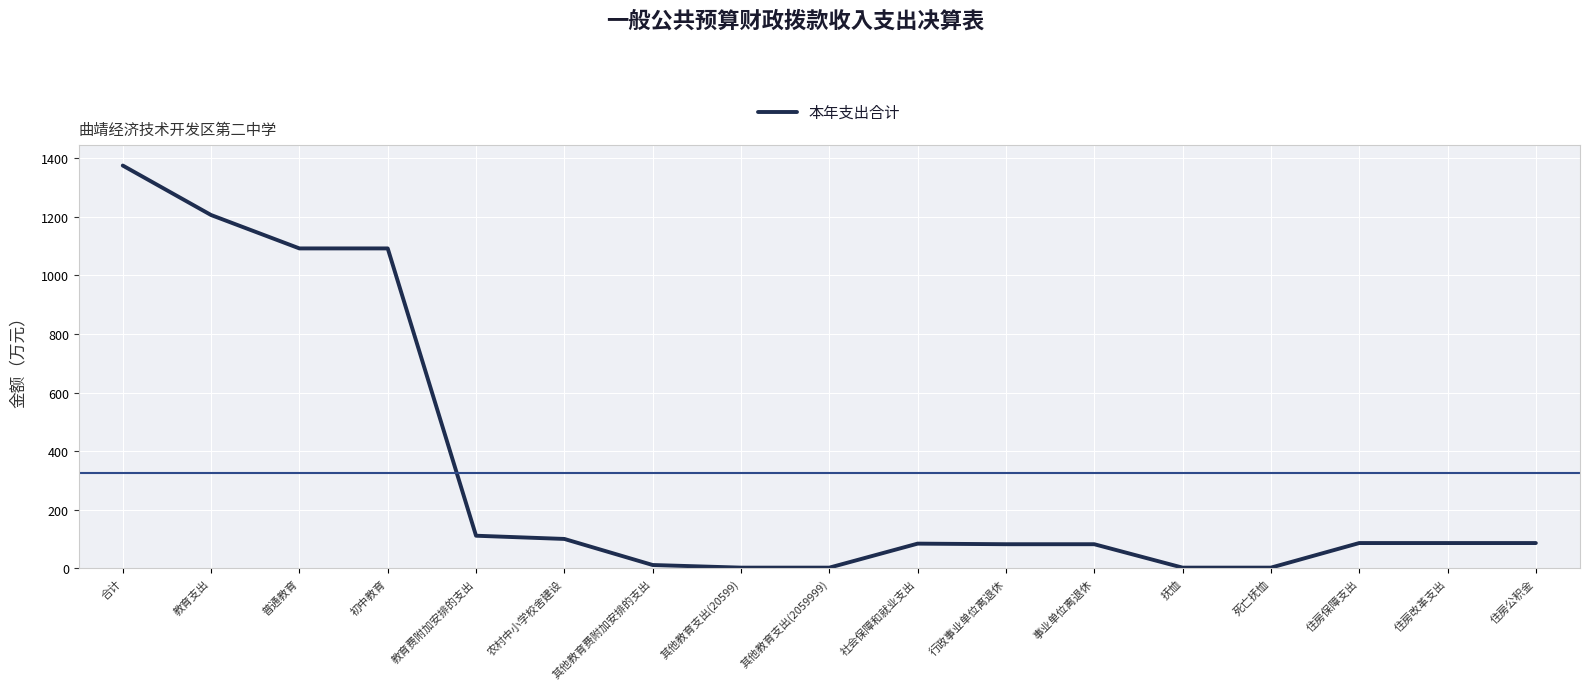

True or false: the data shows 86 at 住房保障支出.

True